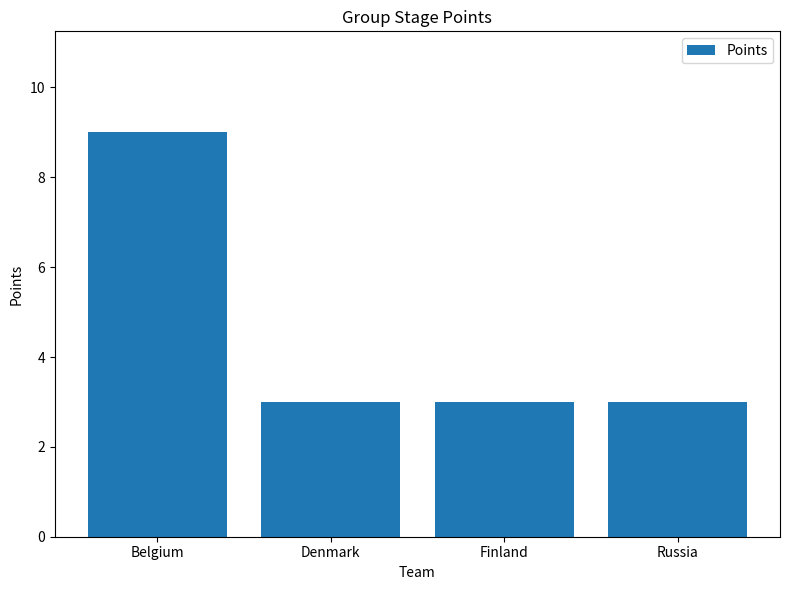

What is the sum of the values at Russia and Denmark?

6